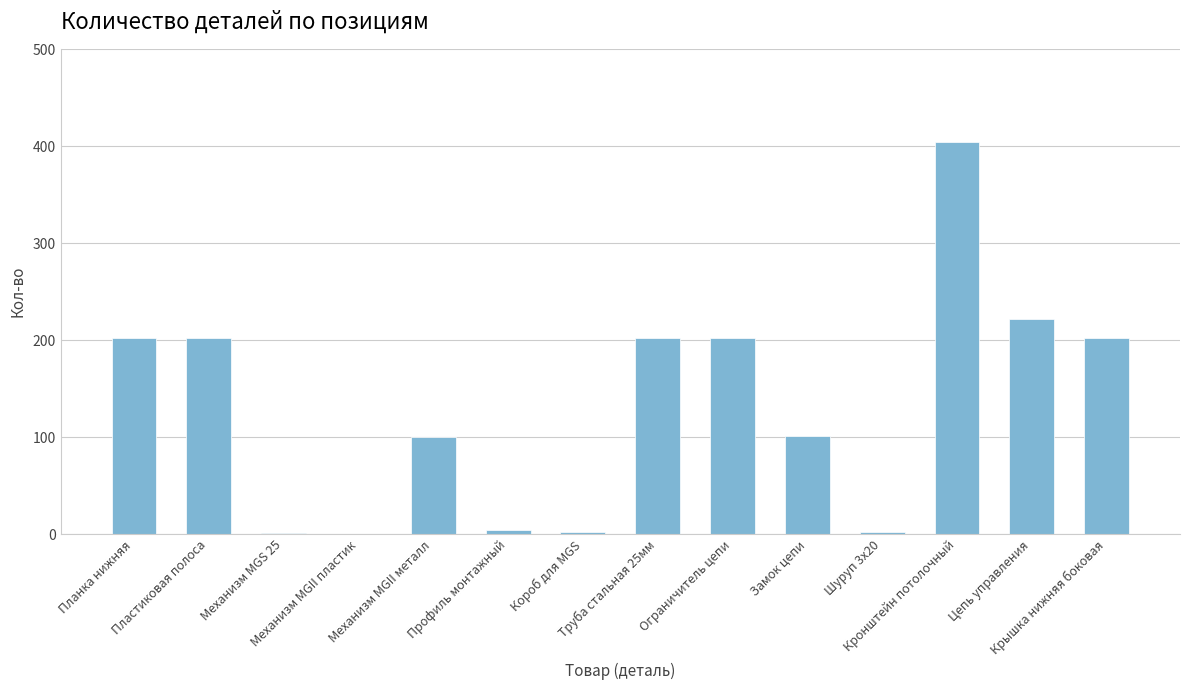

What is the maximum value shown in the chart?

404